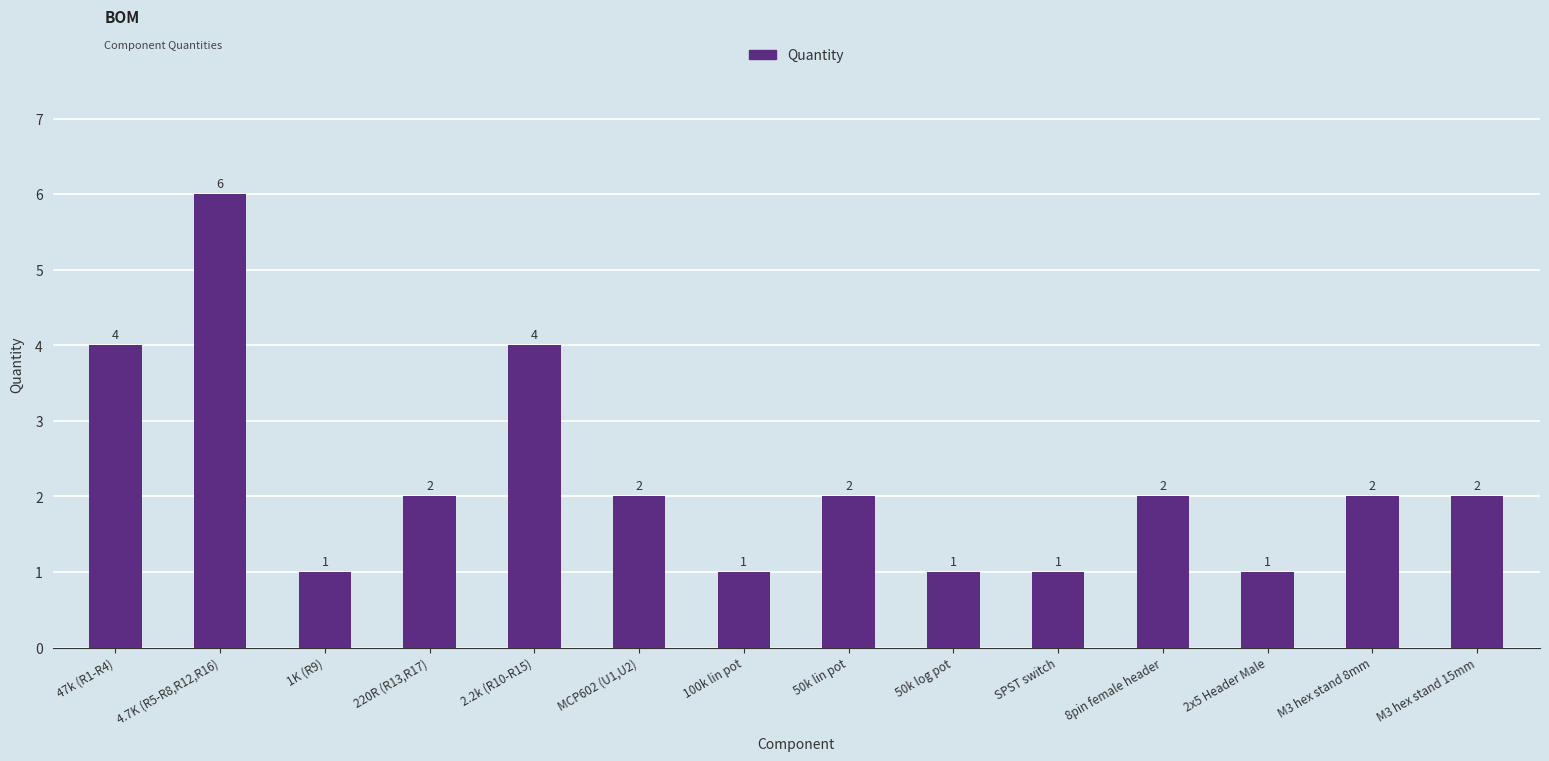

What is the value of the 7th bar from the left?

1